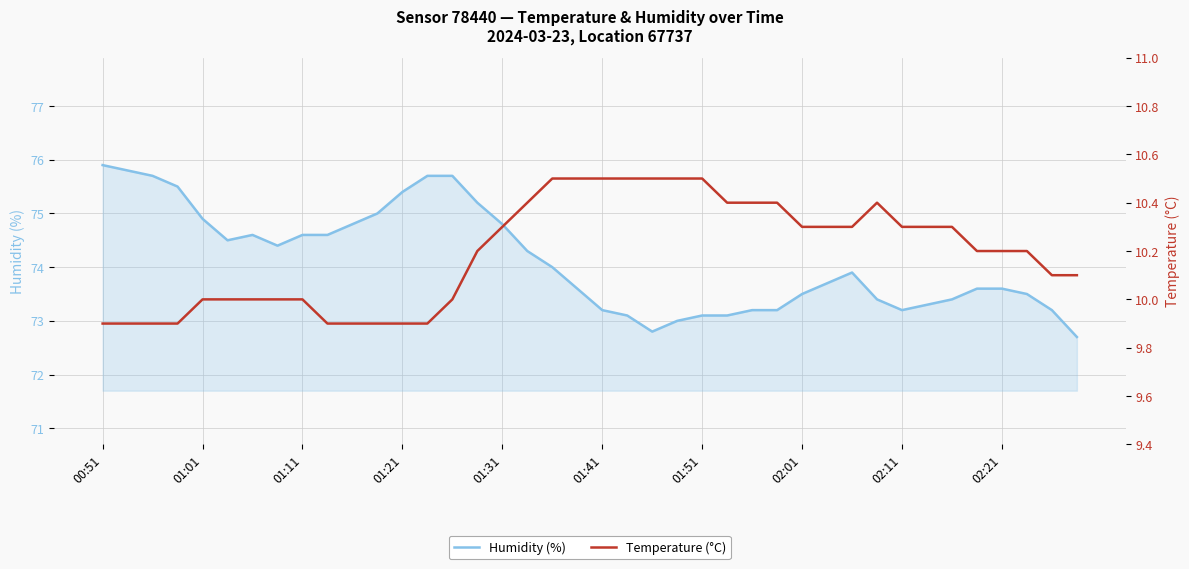

Count the number of data series in this chart.

2